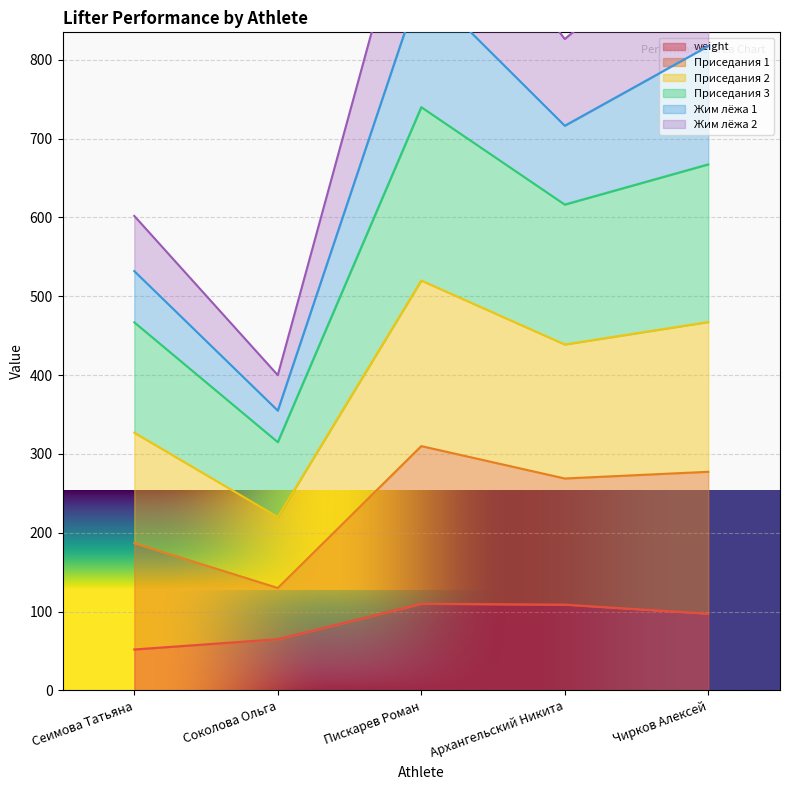

Is it true that weight equals 110.0 at Пискарев Роман?

True